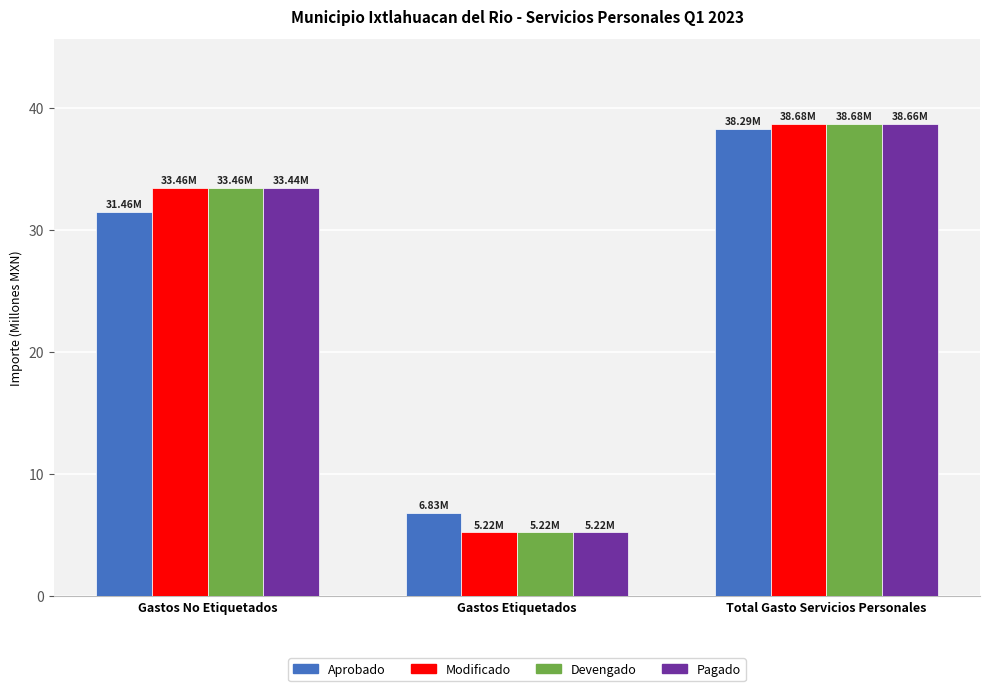

Which label corresponds to the smallest value in the chart?

Gastos Etiquetados